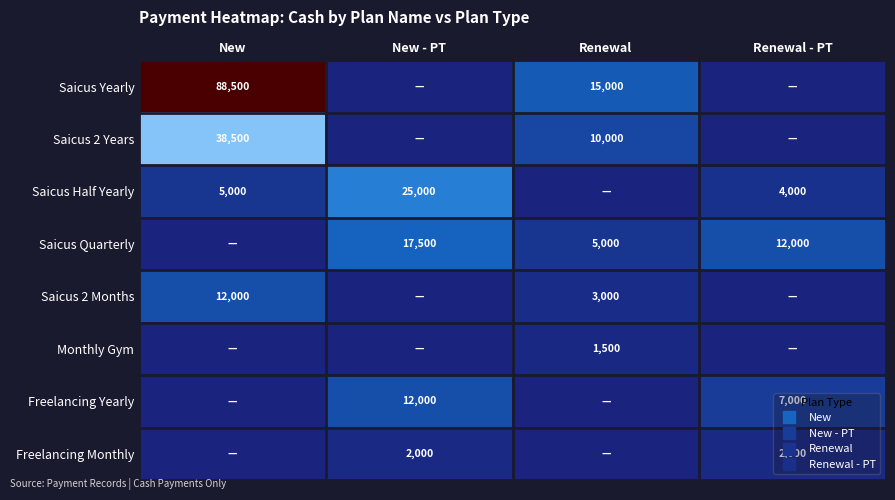

What is the difference between the maximum and second lowest values in the Freelancing Monthly series?

2000